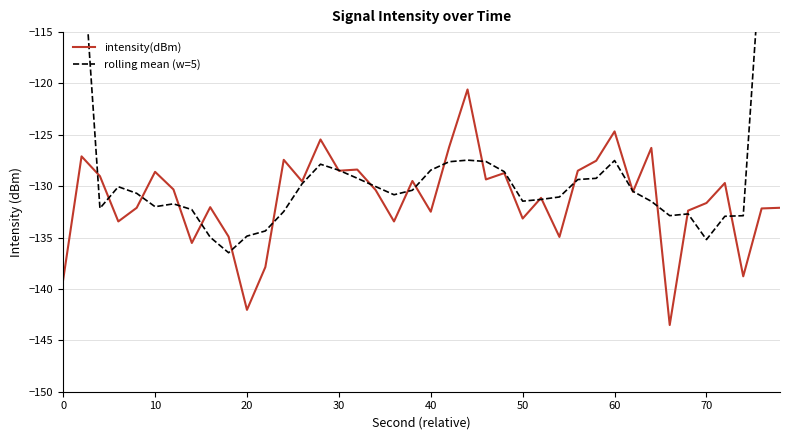

Is it true that intensity(dBm) equals -86.8 at 14?

False